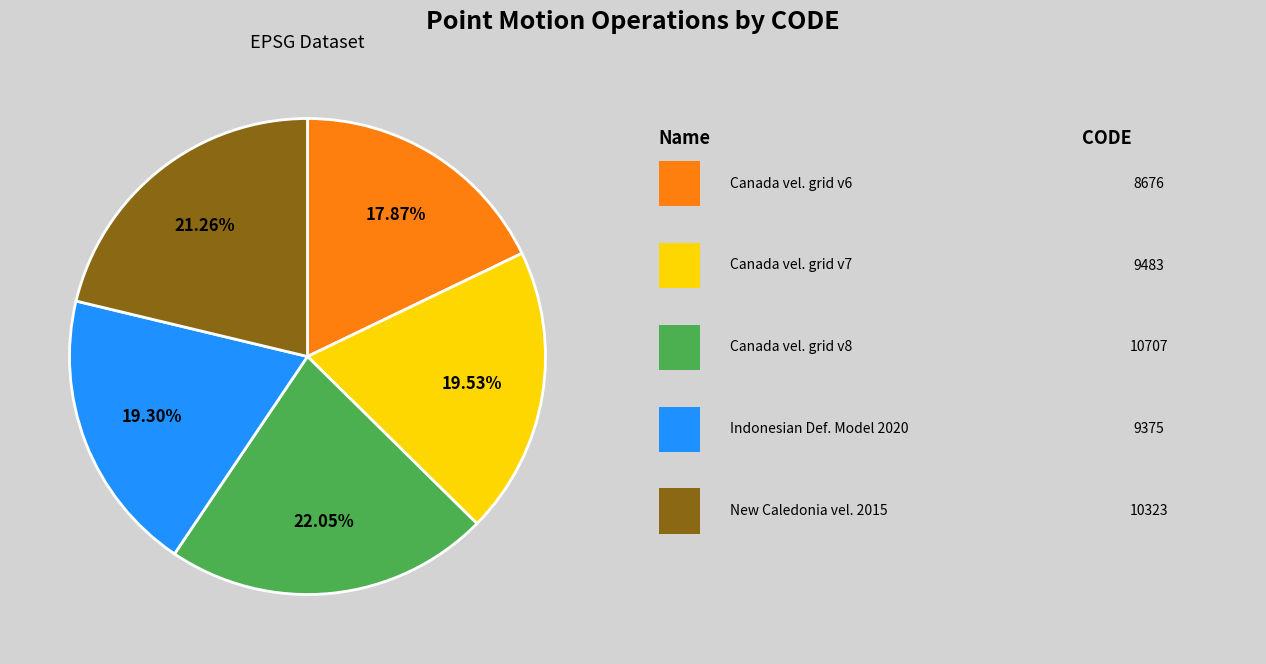

Is there a majority slice in this chart?

No